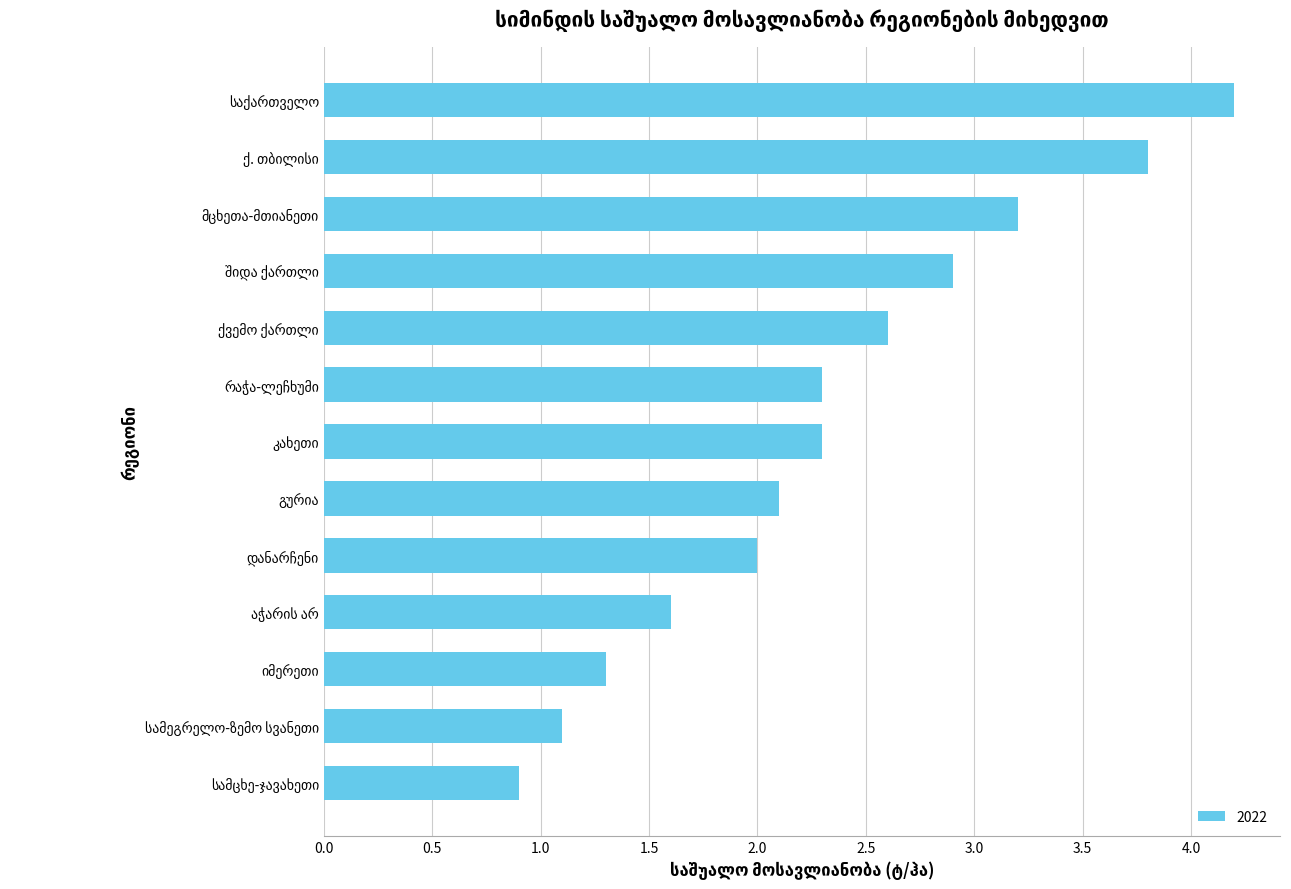

How many data points does each series have?

13